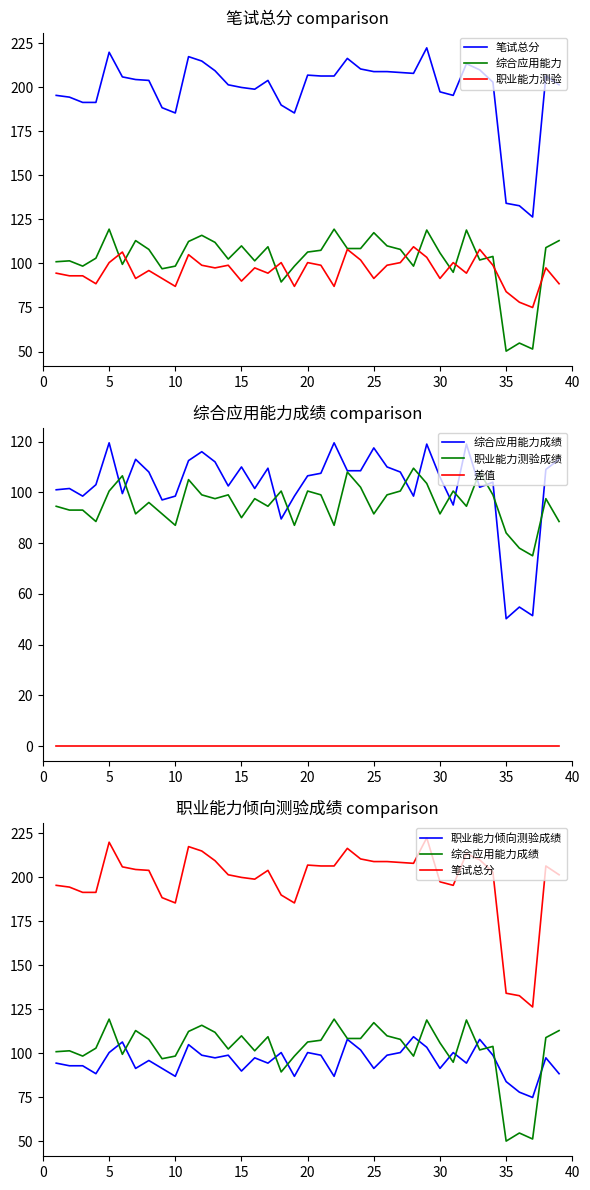

How many series are shown in this chart?

3